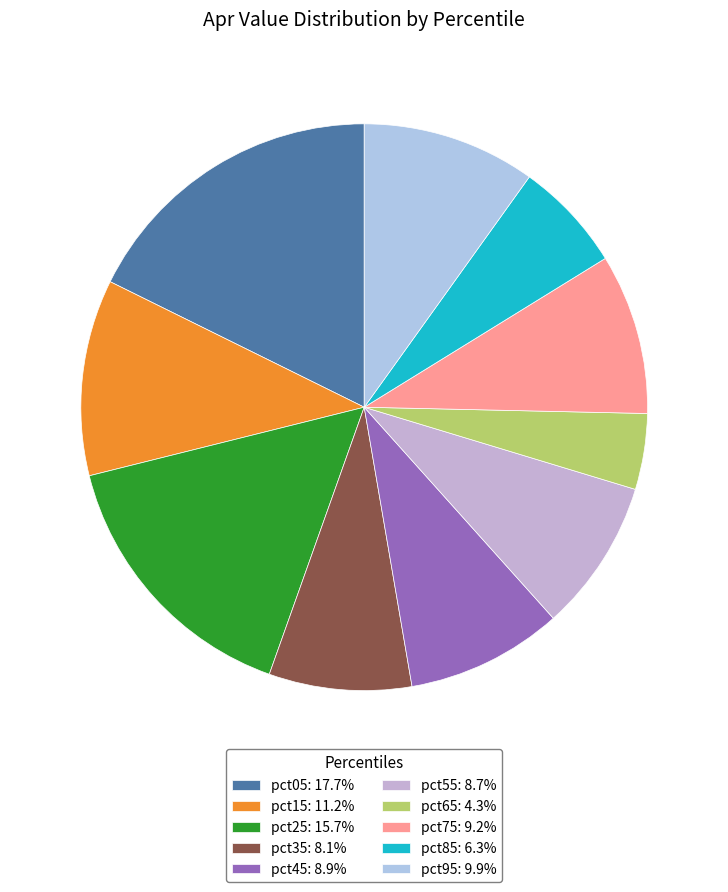

To the nearest percent, what percentage of the pie is pct15?

11%